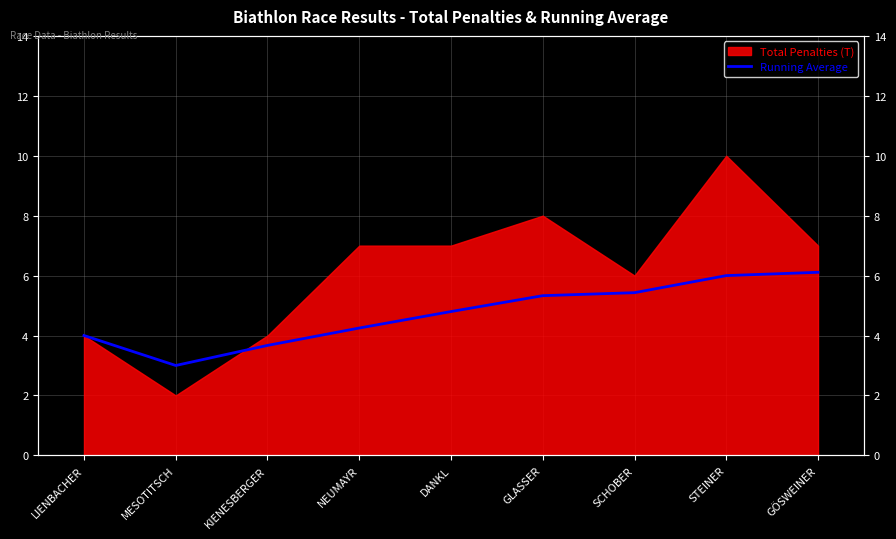

Count the number of categories in the chart.

9